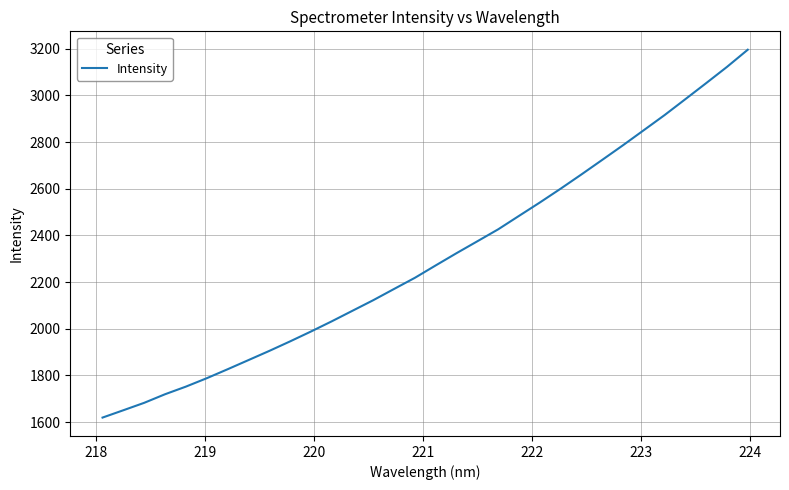

What is the greatest value displayed?

3195.6